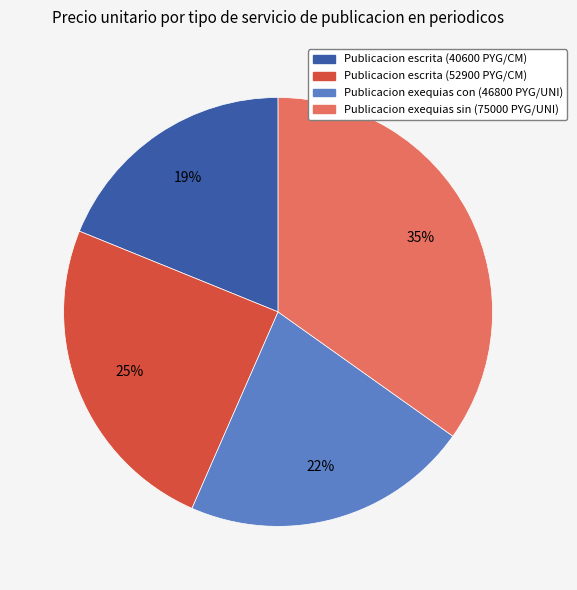

Is there a majority slice in this chart?

No